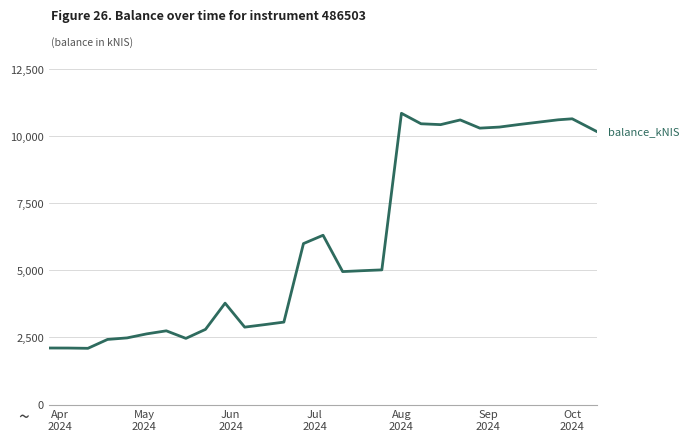

What is the difference between the maximum and minimum values?

8755.0